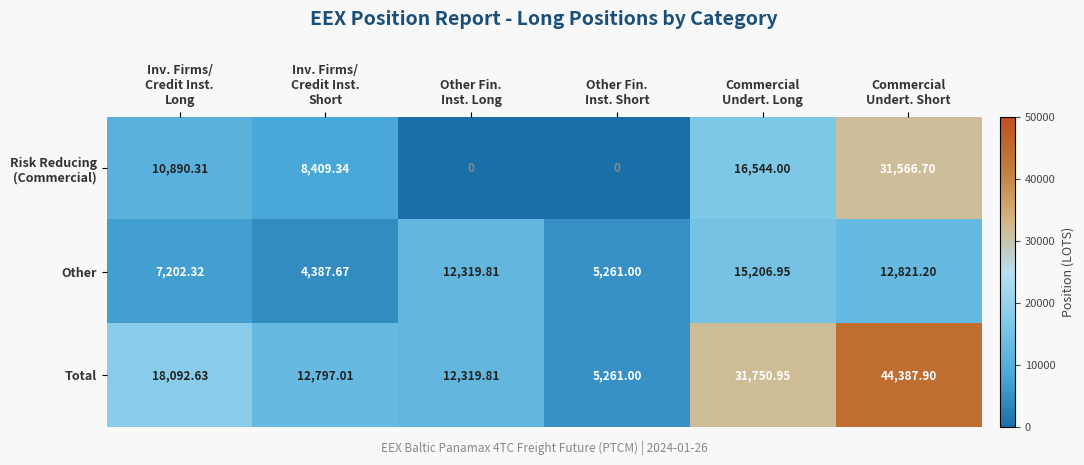

Which series has the largest range (max minus min)?

Total